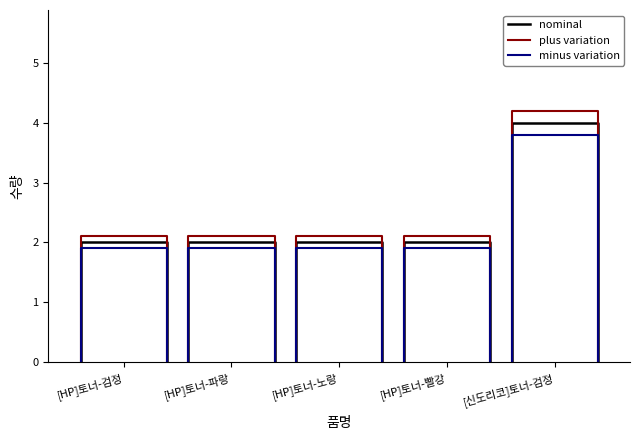

True or false: nominal and plus variation cross at least once.

False